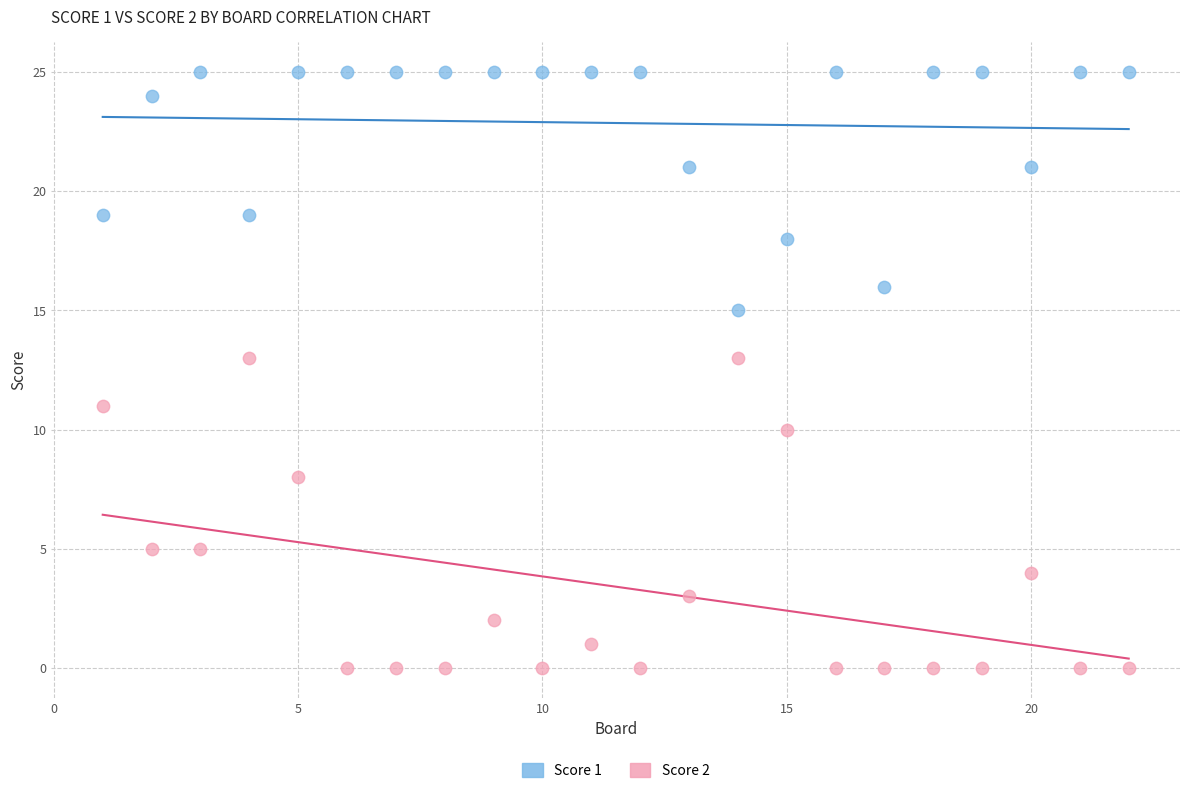

What is the X range (max minus min) for the scatter plot?

21